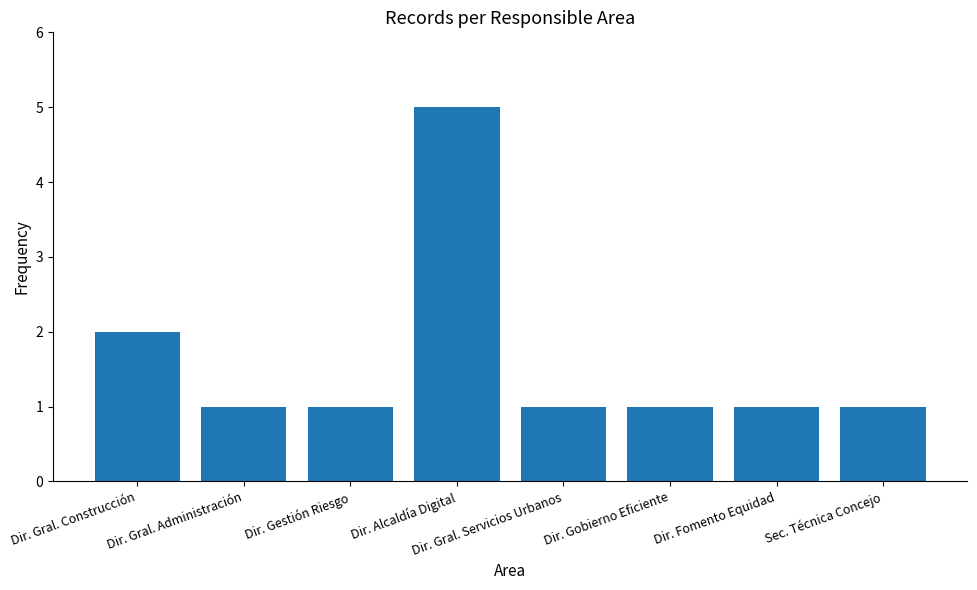

What is the label of the 7th bar from the right?

Dir. Gral. Administración